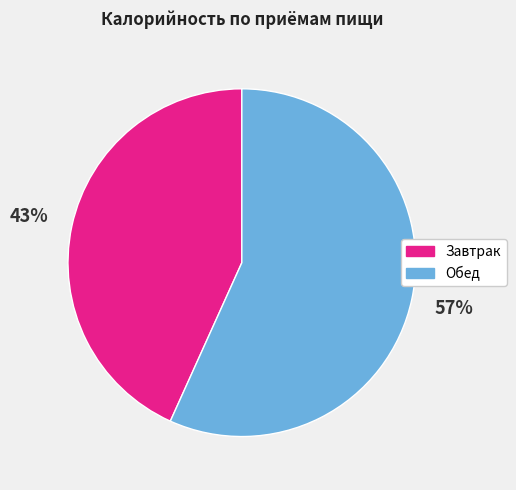

To the nearest percent, what percentage of the pie is Обед?

57%